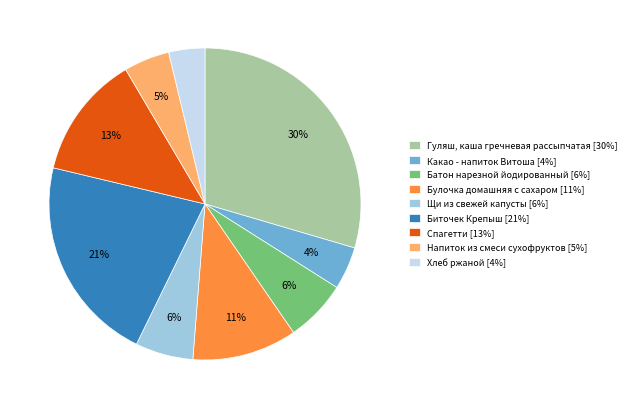

Combined, do Щи из свежей капусты [6%] and Спагетти [13%] account for over 50%?

No